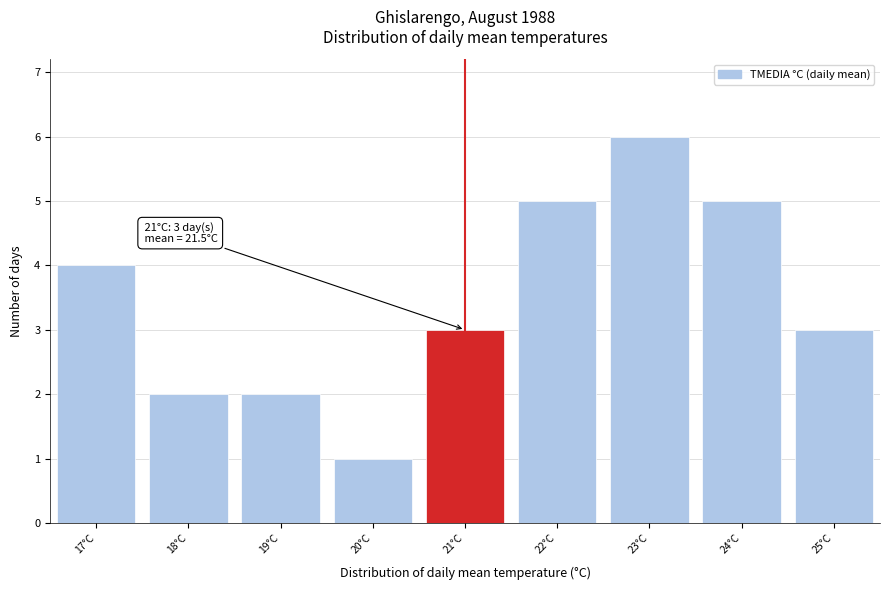

Over which range of the x-axis is the bar tallest?

22.5 to 23.5